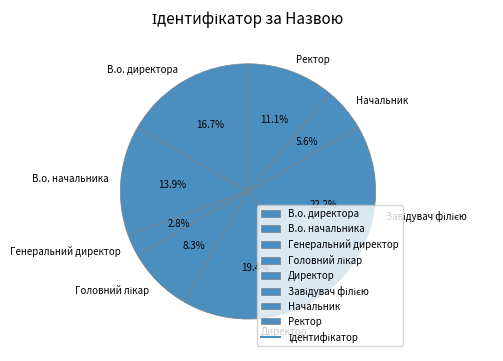

What percentage do Начальник and Директор together represent?

25.0%